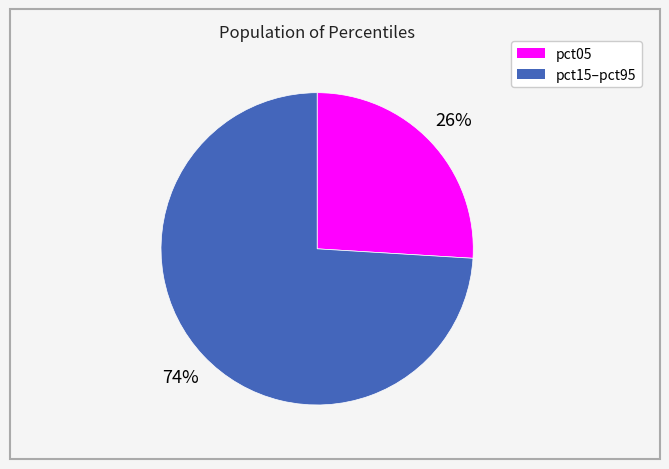

To the nearest percent, what is the average slice percentage?

50%